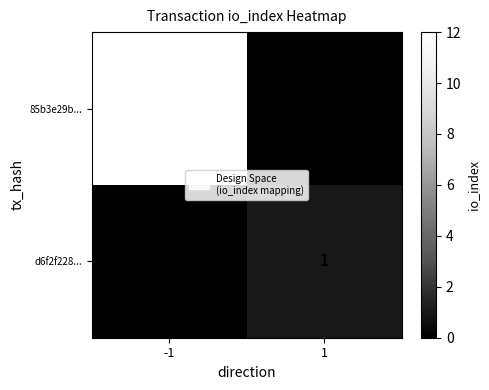

Reading left to right, transcribe all the data shown in this chart.

85b3e29b...: 12	0
d6f2f228...: 0	1